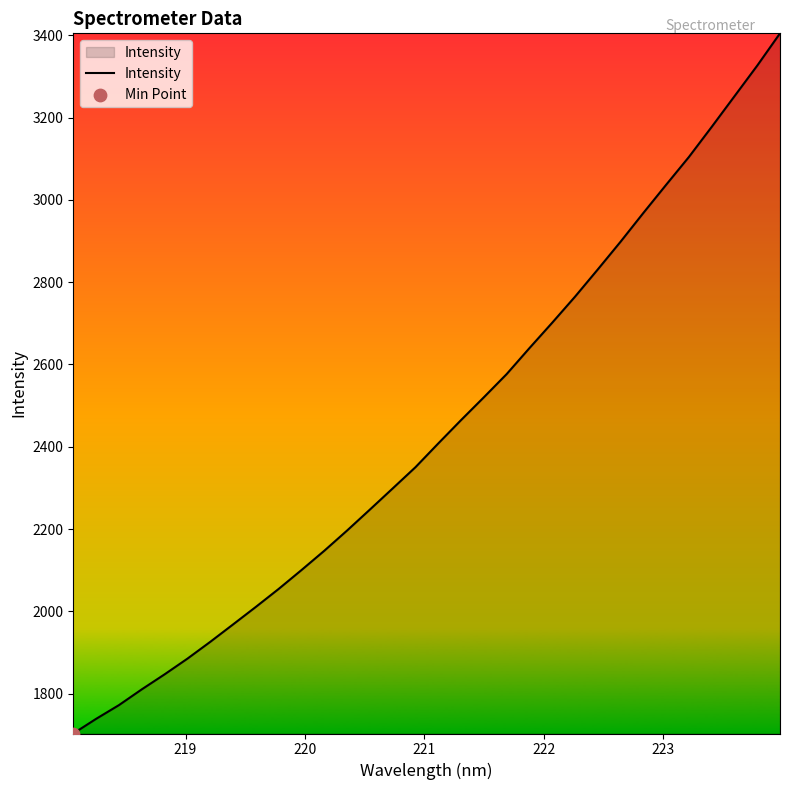

What is the minimum value shown in the chart?

1703.4